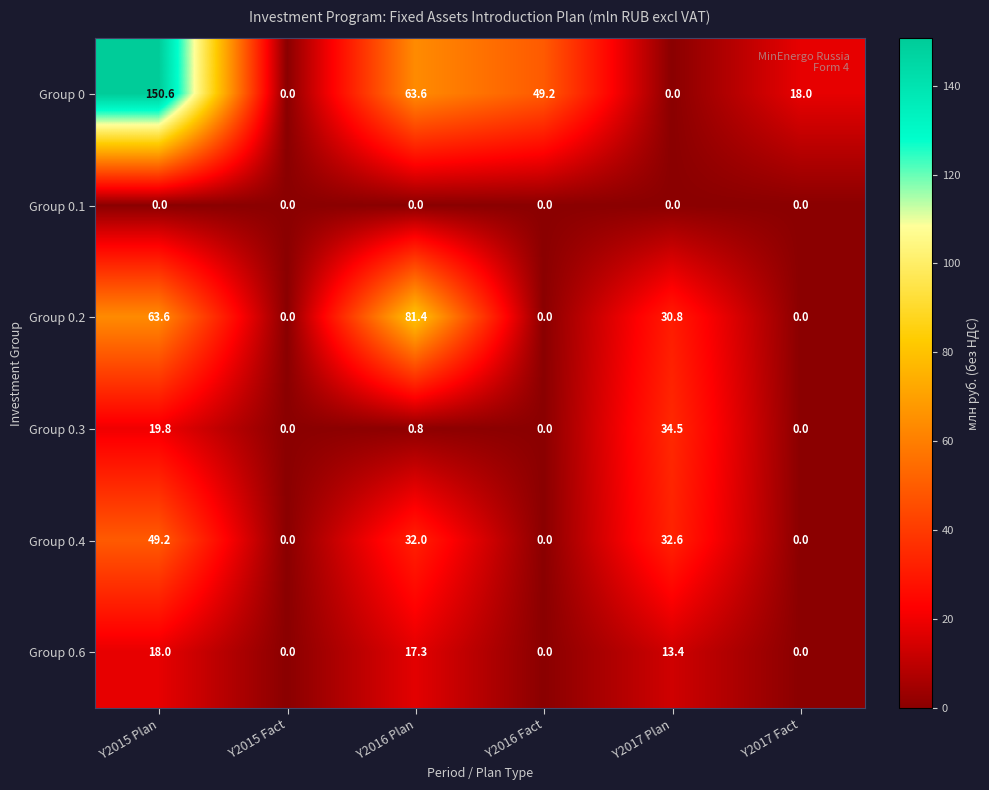

At Y2015 Plan, list the series in order from largest to smallest.

Group 0, Group 0.2, Group 0.4, Group 0.3, Group 0.6, Group 0.1